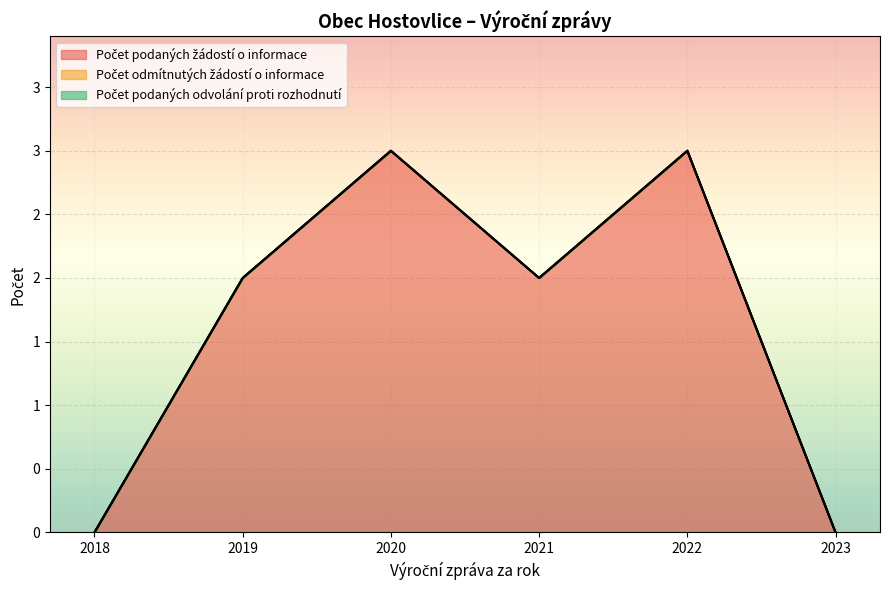

At how many categories does at least one series exceed 0?

4